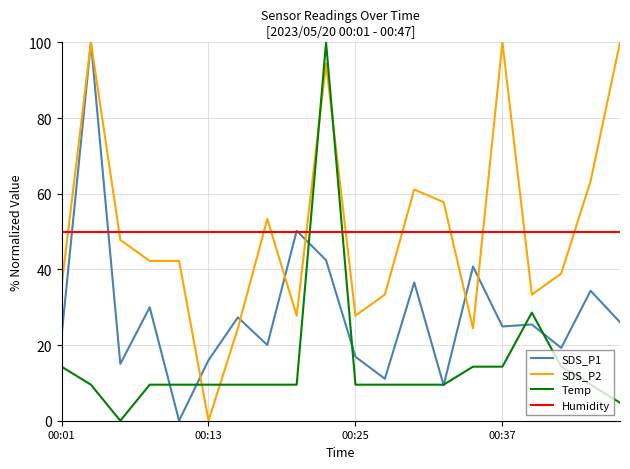

Which series ends up on top after the final intersection of Humidity and Temp?

Humidity